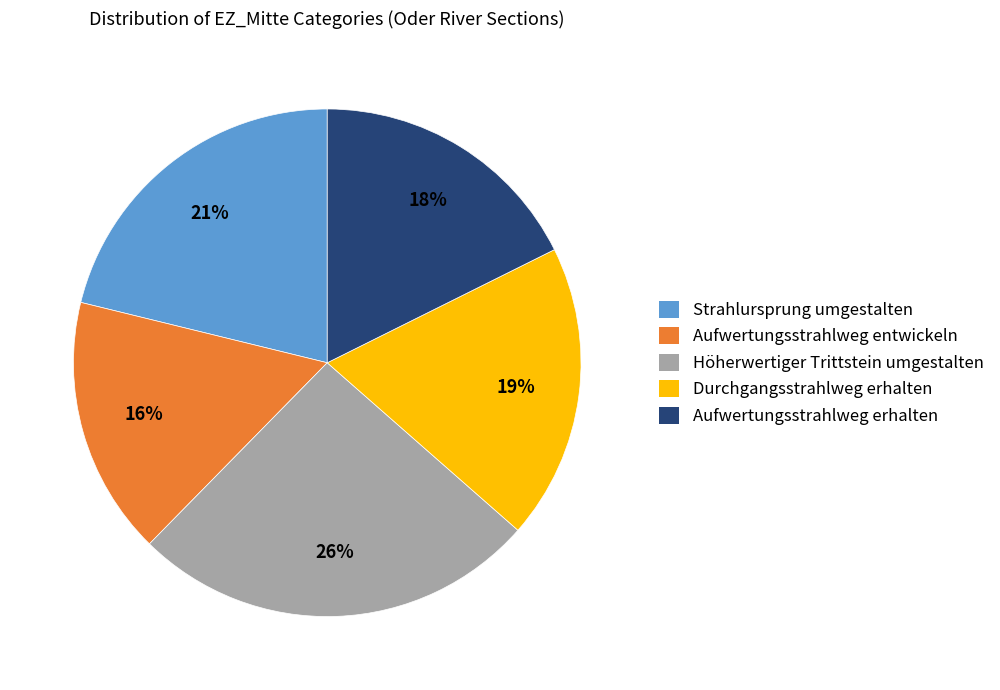

The Strahlursprung umgestalten slice represents 21% of the pie. True or false?

True